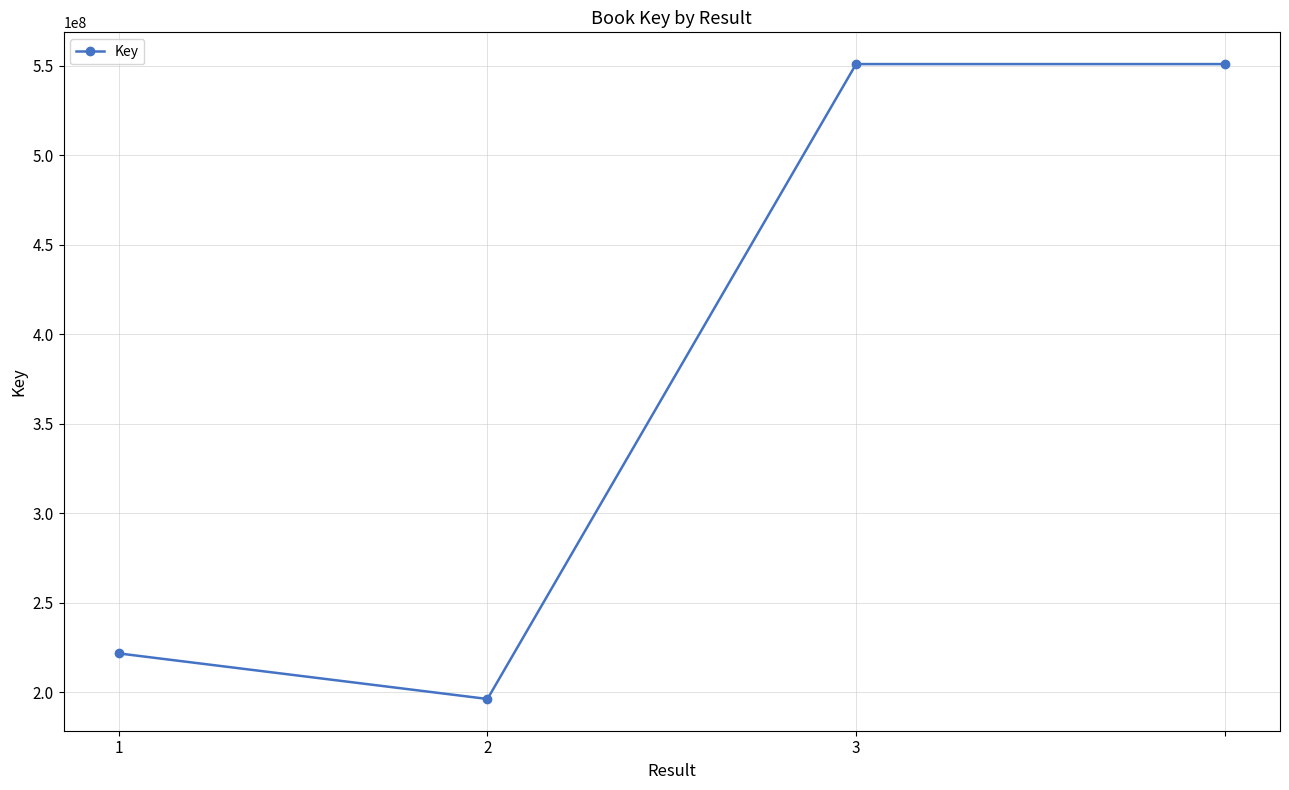

True or false: the data has more than 1 interior local peaks.

False